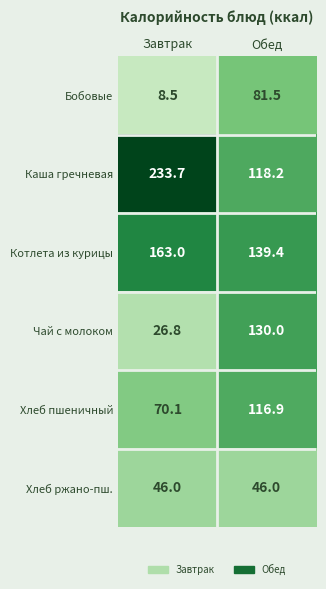

At how many categories does at least one series exceed 54?

2